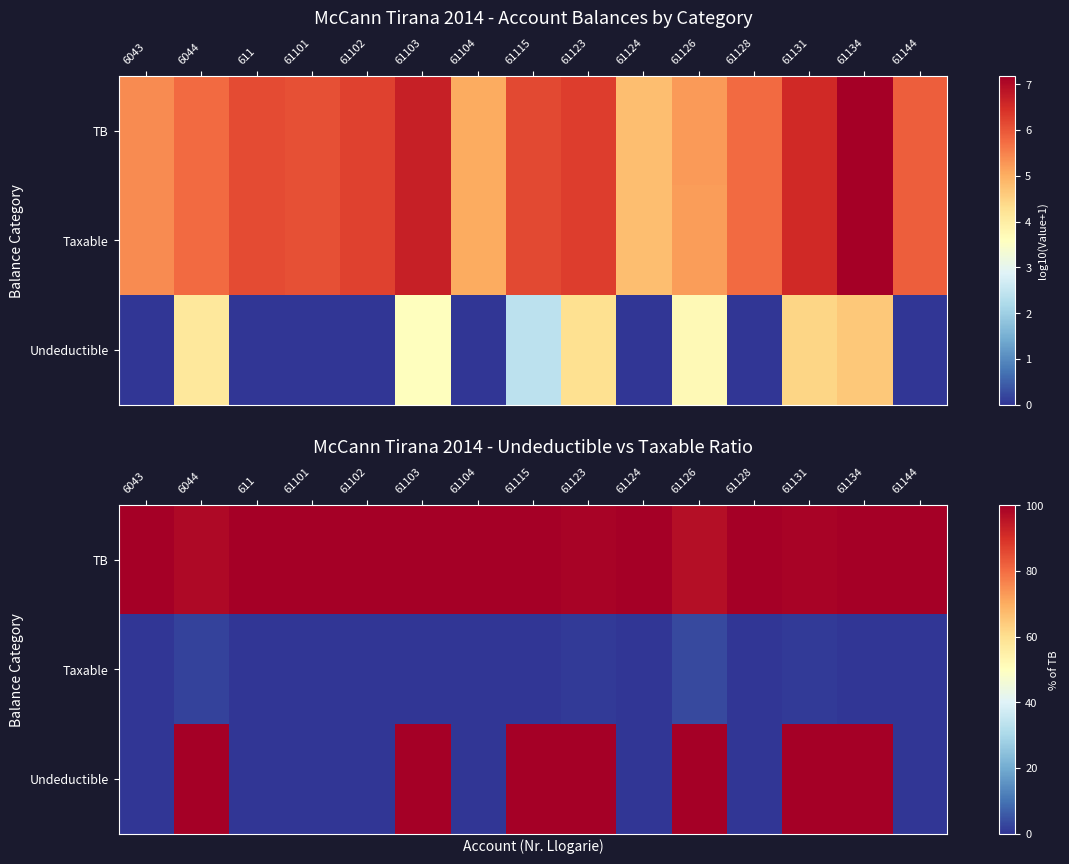

At 611, list the series in order from smallest to largest.

Taxable, Undeductible, TB